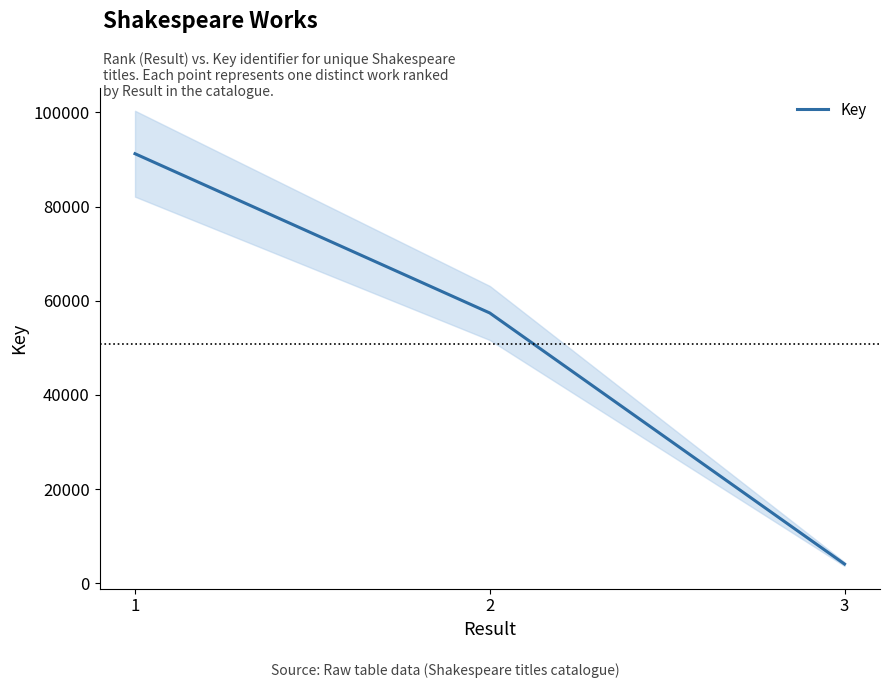

How many lines are shown in the chart?

1